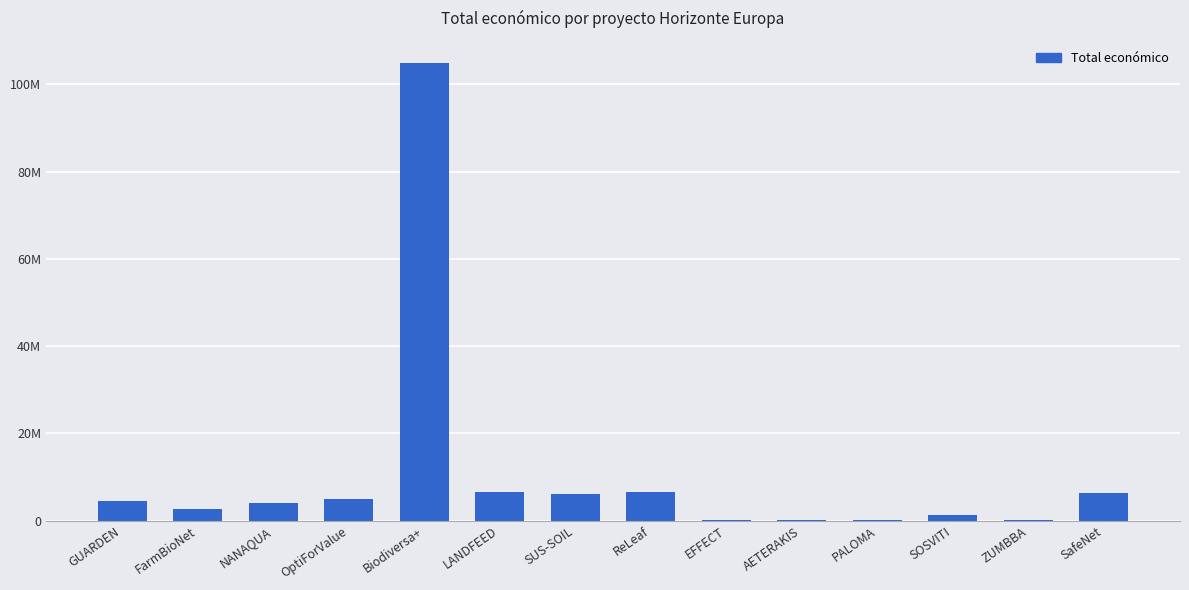

What is the difference between the values at PALOMA and OptiForValue?

4832049